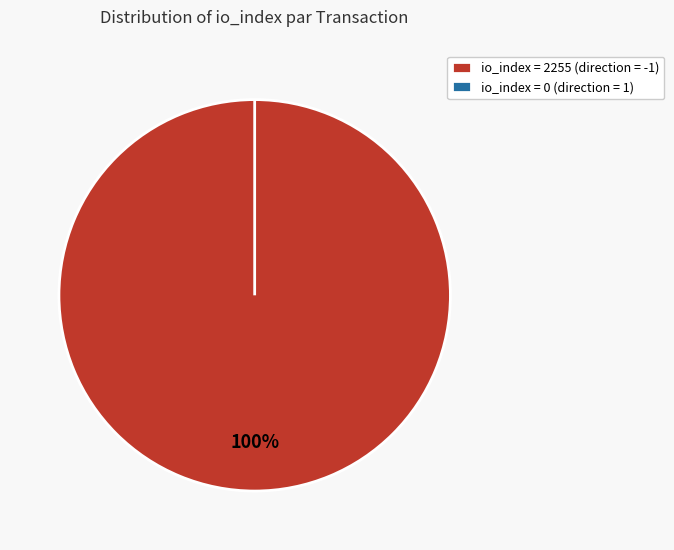

What percentage is the io_index=2255 (direction=-1) slice, to the nearest percent?

100%